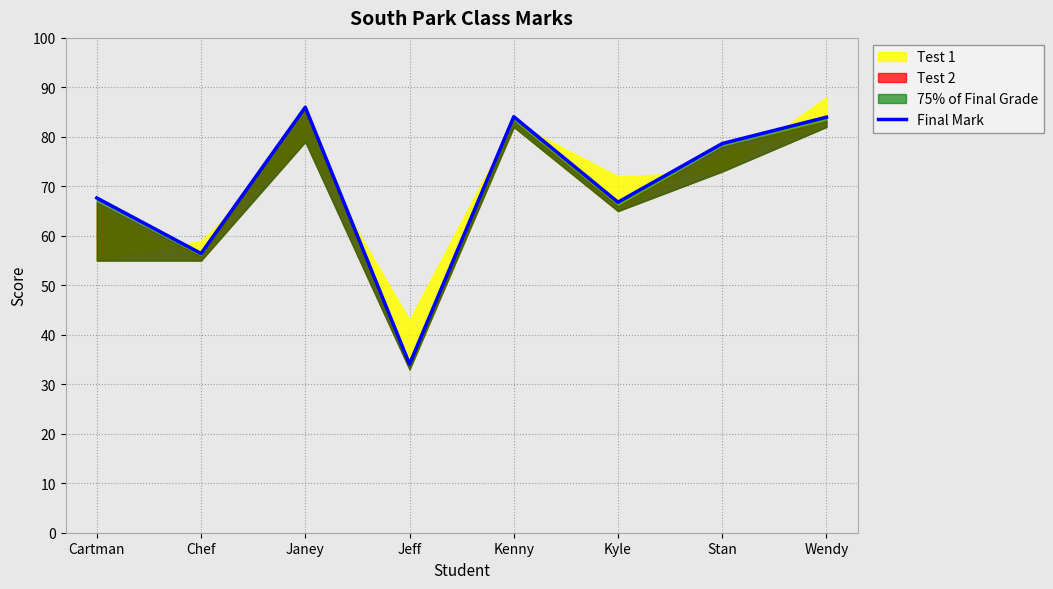

Approximately how many times larger is the value at Stan compared to Chef?

1.4